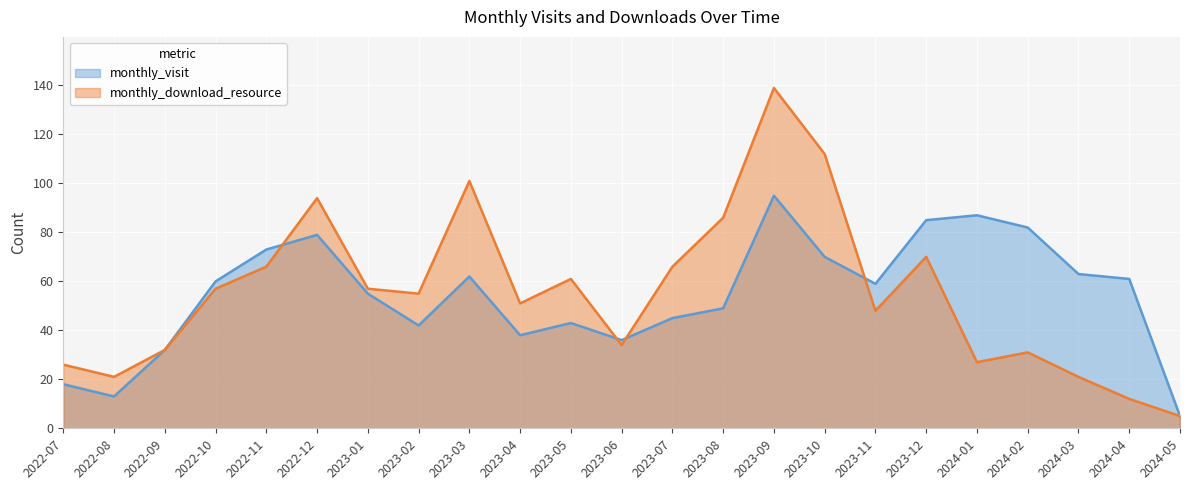

What is the sum of the monthly_download_resource values at 2023-07 and 2023-05?

127